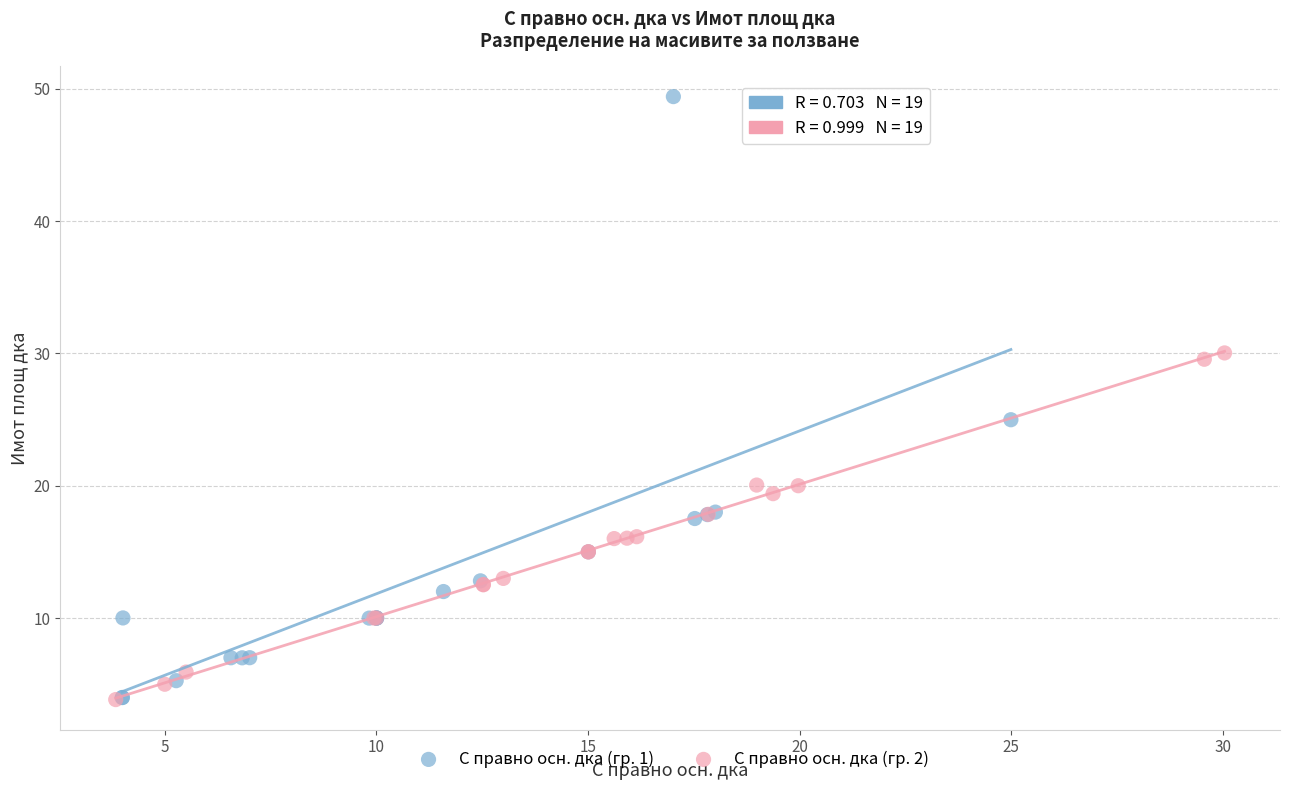

Which series contains the highest Y value?

С правно осн. дка (гр. 1)